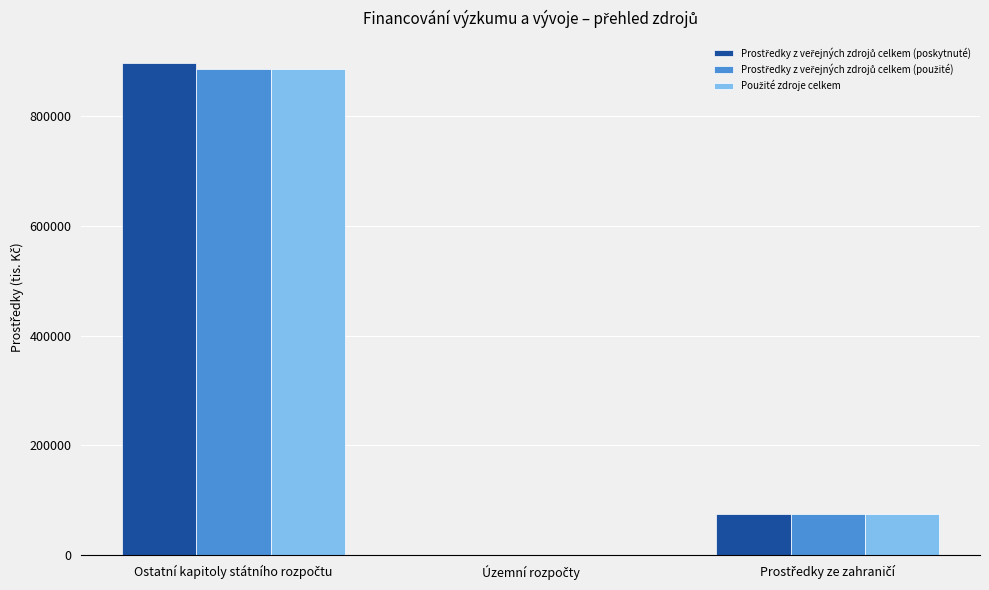

Reading right to left, what are all the values shown in this chart?

Prostředky z veřejných zdrojů celkem (poskytnuté): Prostředky ze zahraničí=74570.7	Územní rozpočty=200.0	Ostatní kapitoly státního rozpočtu=896679.7
Prostředky z veřejných zdrojů celkem (použité): Prostředky ze zahraničí=74570.7	Územní rozpočty=200.0	Ostatní kapitoly státního rozpočtu=885584.8
Použité zdroje celkem: Prostředky ze zahraničí=75842.1	Územní rozpočty=200.0	Ostatní kapitoly státního rozpočtu=885699.2